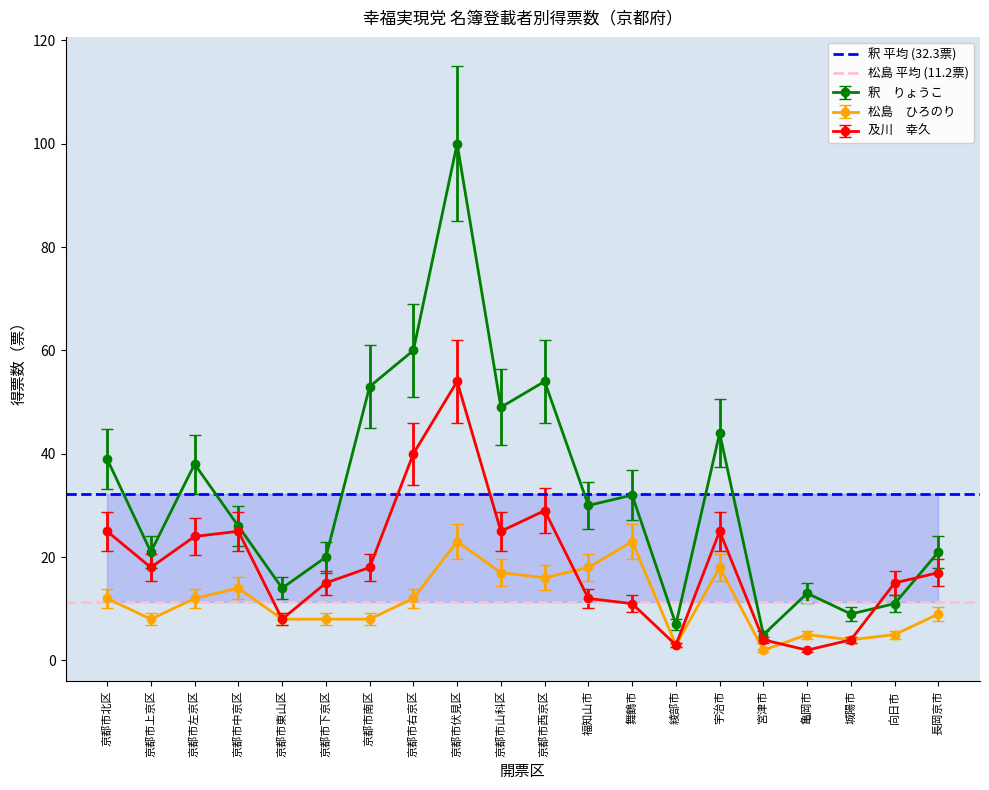

What is the label of the 2nd point from the left?

京都市上京区